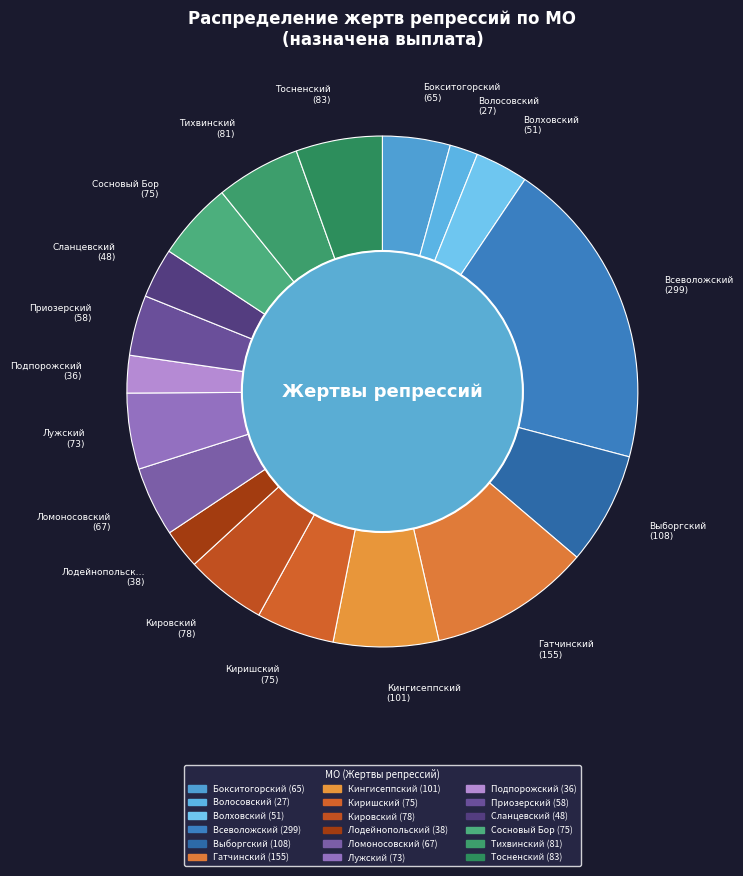

To the nearest percent, what is the difference between the largest and smallest slice percentages?

18%